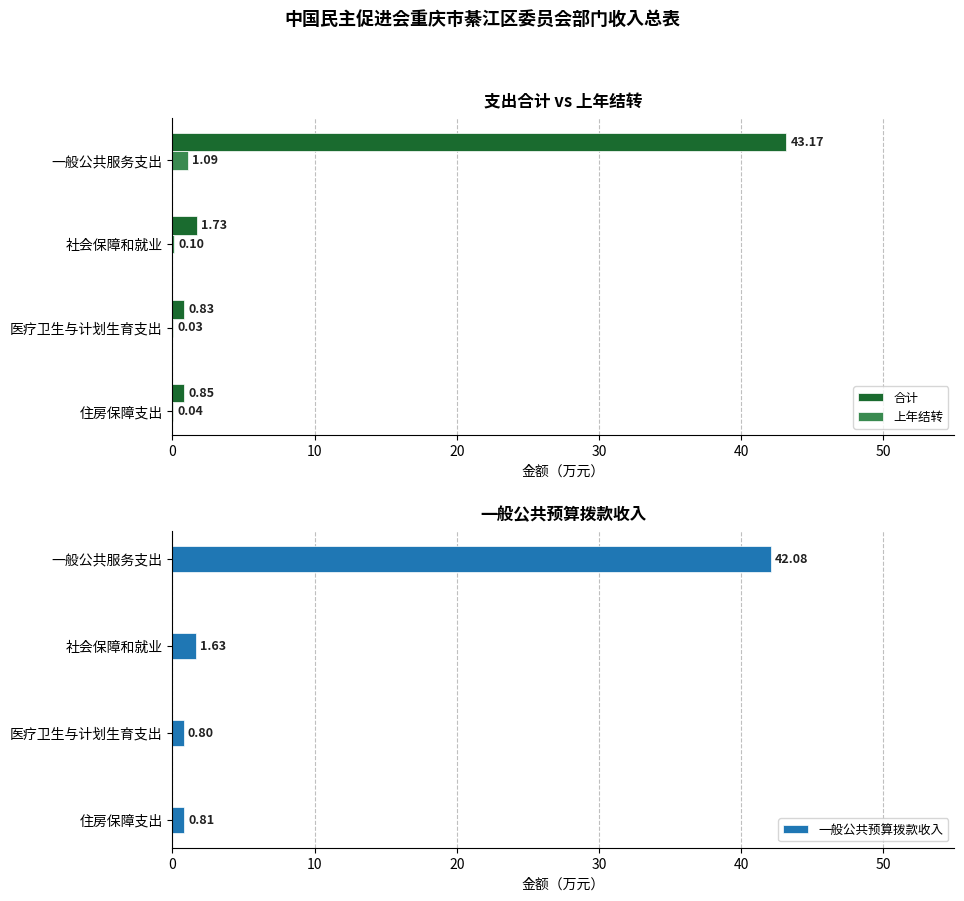

Is the value of 合计 at 一般公共服务支出 greater than the value of 上年结转 at 医疗卫生与计划生育支出?

Yes